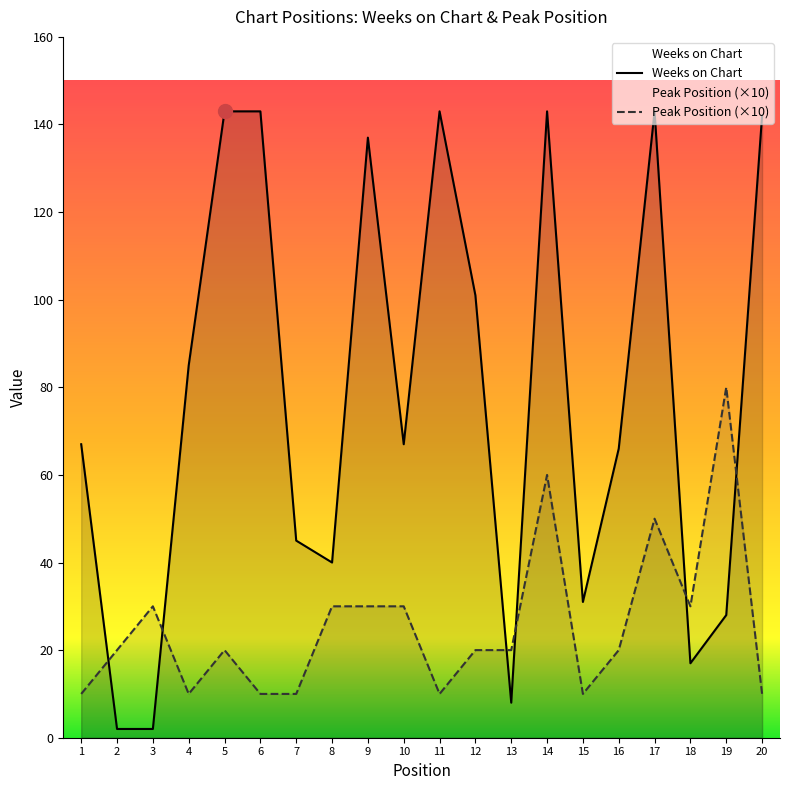

After their last crossing, which series has the higher values: Peak Position (×10) or Weeks on Chart?

Weeks on Chart